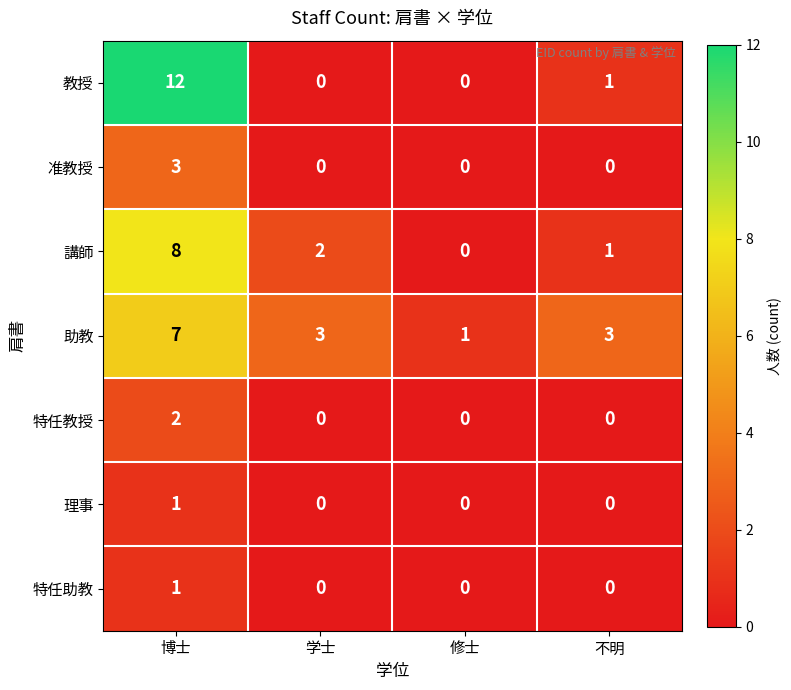

At how many categories does at least one series exceed 11?

1